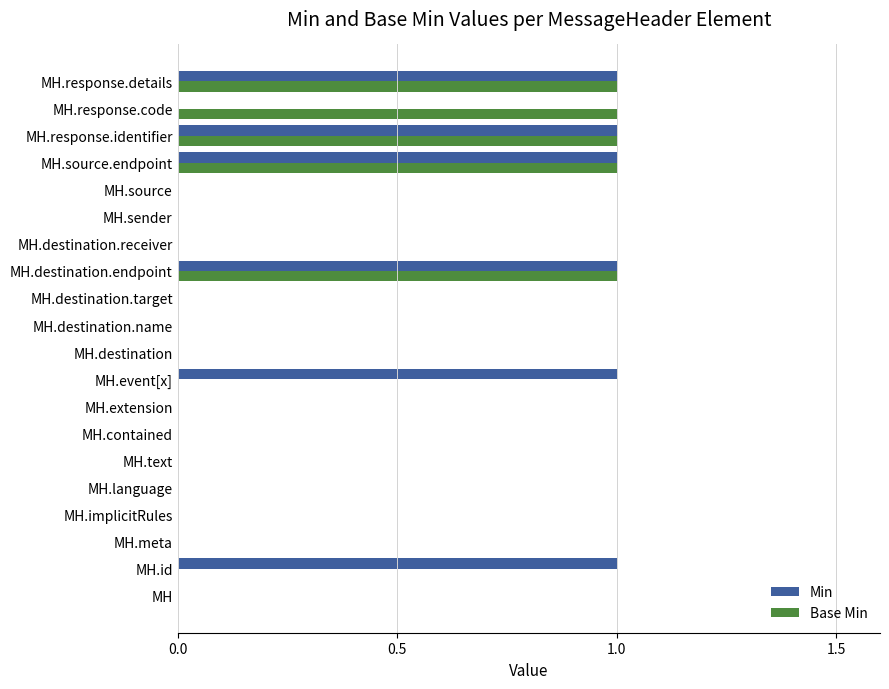

What are all the series names shown in the legend?

Min, Base Min